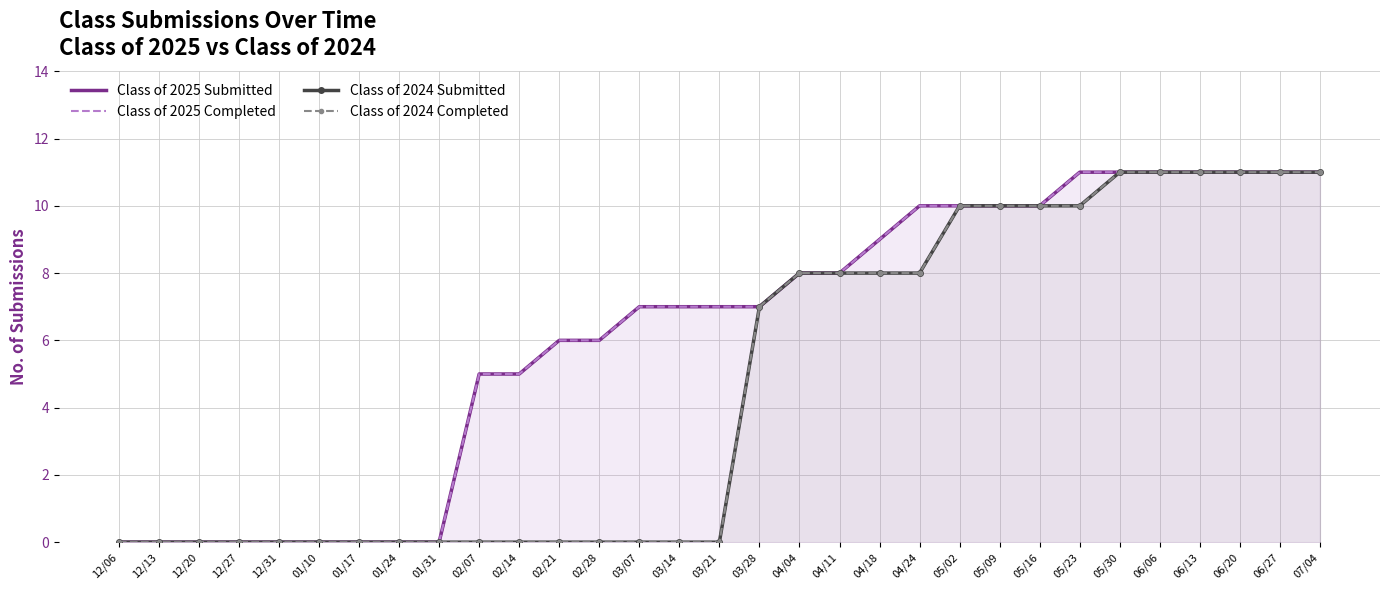

Is the value of Class of 2025 Submitted at 12/31 greater than the value of Class of 2024 Submitted at 05/02?

No